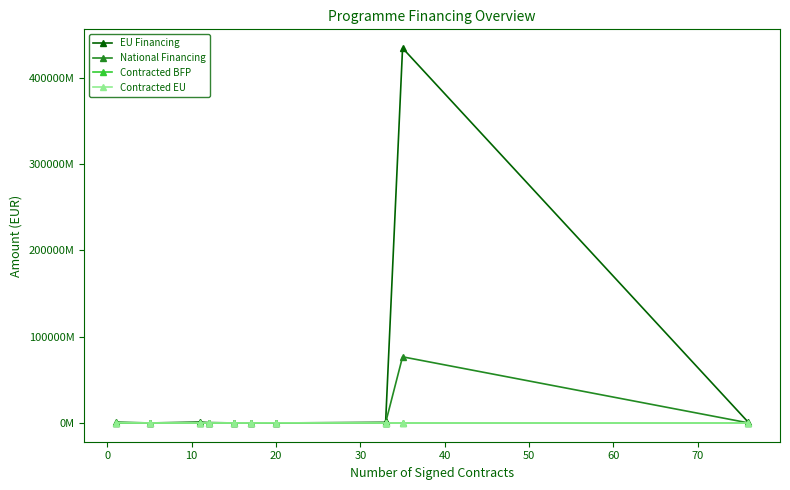

How many categories are shown in the chart?

11